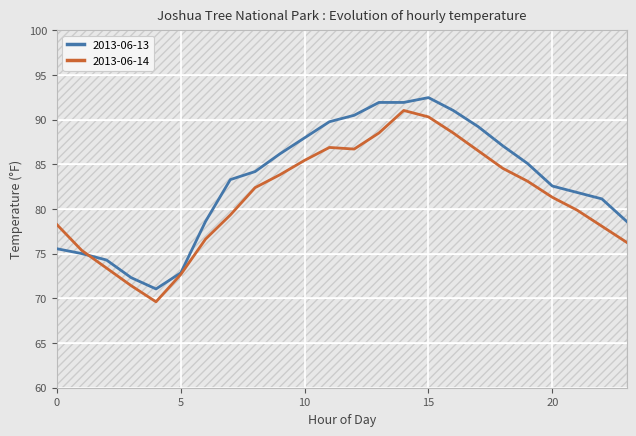

How many series are shown in this chart?

2